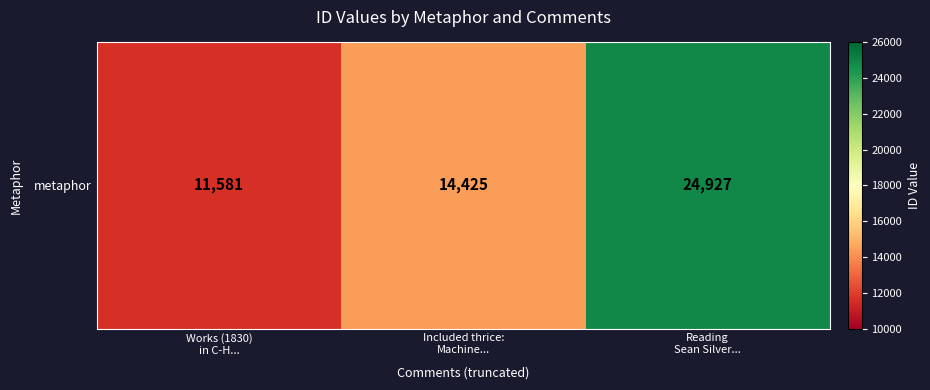

What is the approximate value at Works (1830)
in C-H..., to the nearest 50?

11600